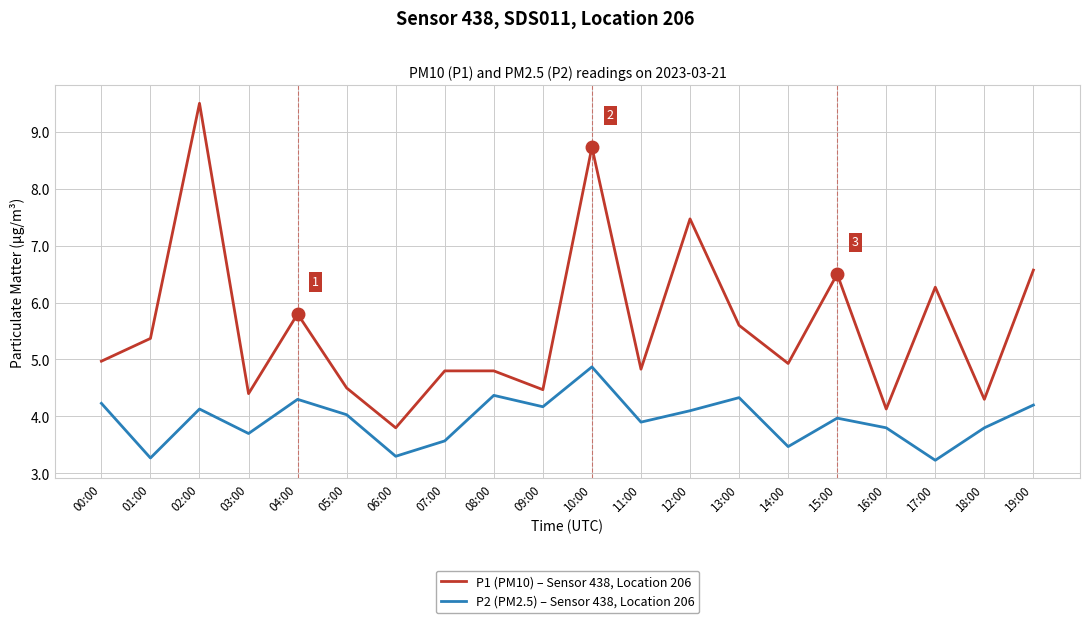

Which series changed the most between 13:00 and 14:00?

P2 (PM2.5) – Sensor 438, Location 206